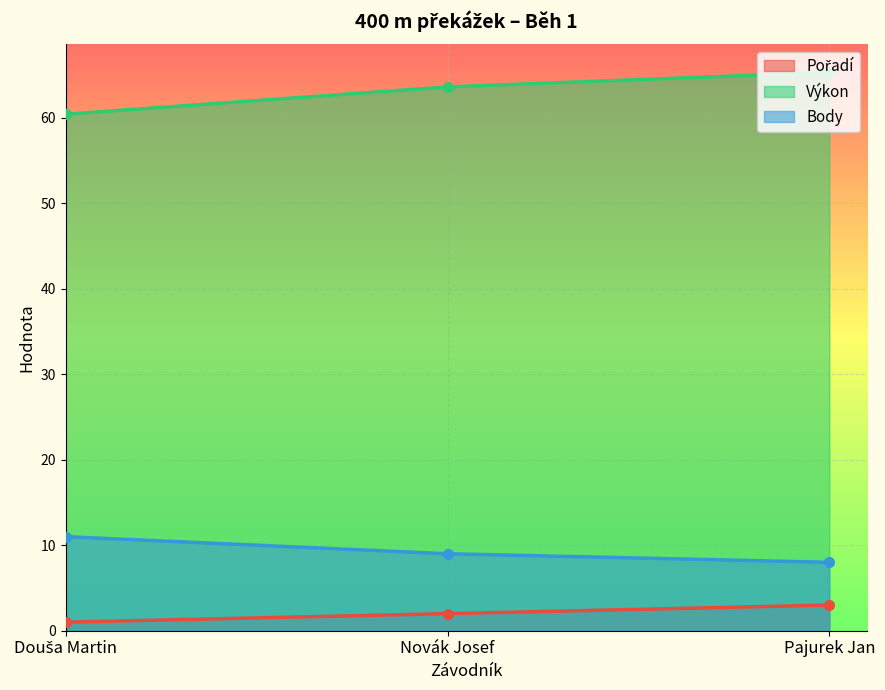

How many values in the Body series are below 9?

1